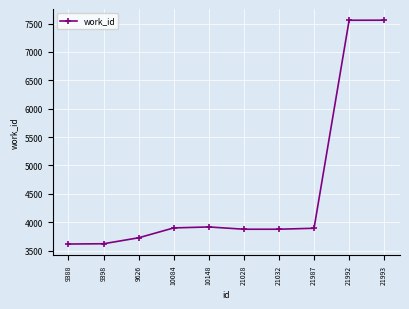

What is the smallest value displayed?

3615